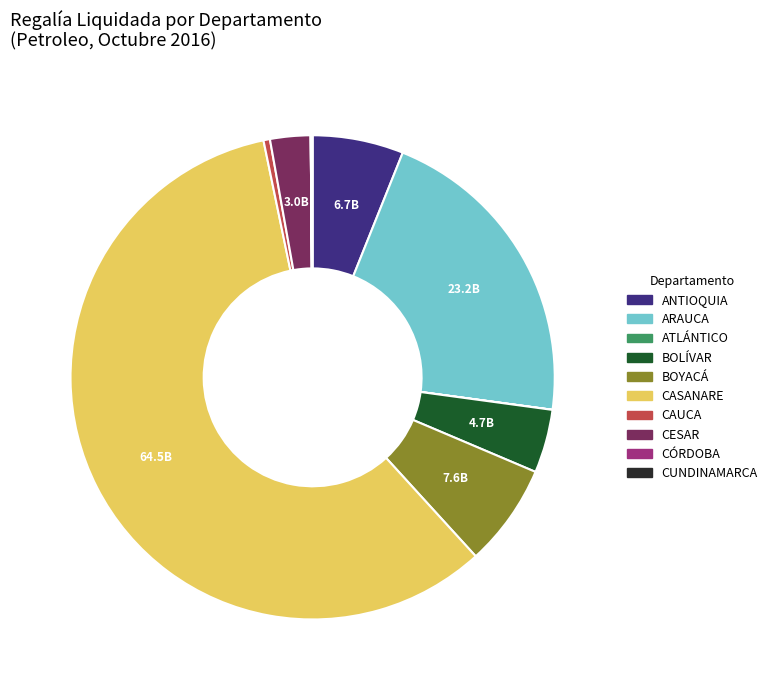

Is it true that CASANARE is 72% of the pie?

False